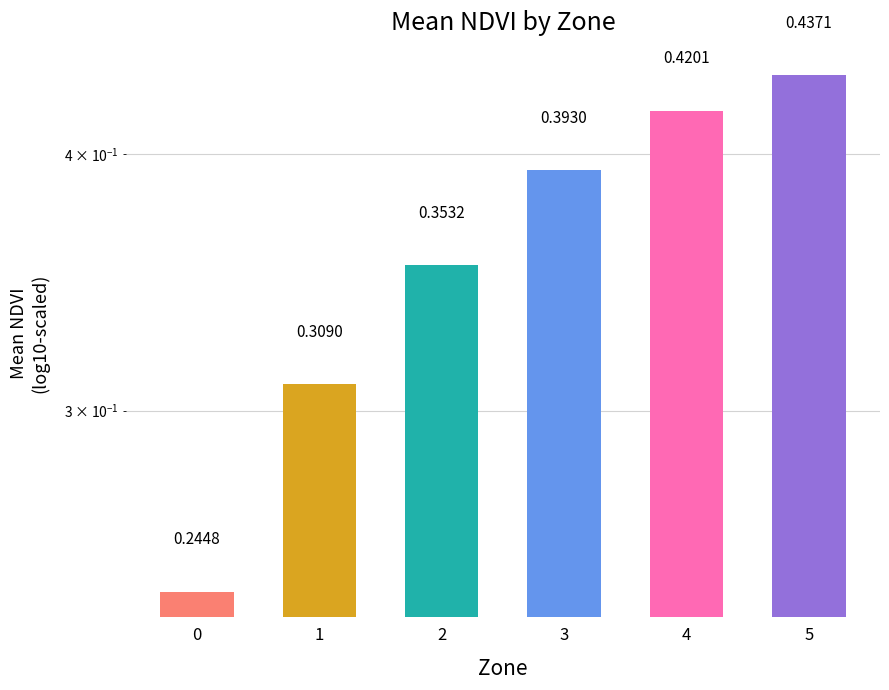

What is the value of the 6th bar from the left?

0.4